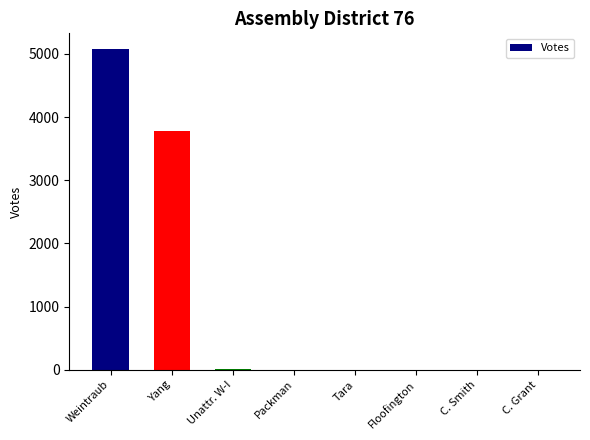

What value does the data have at Weintraub?

5071